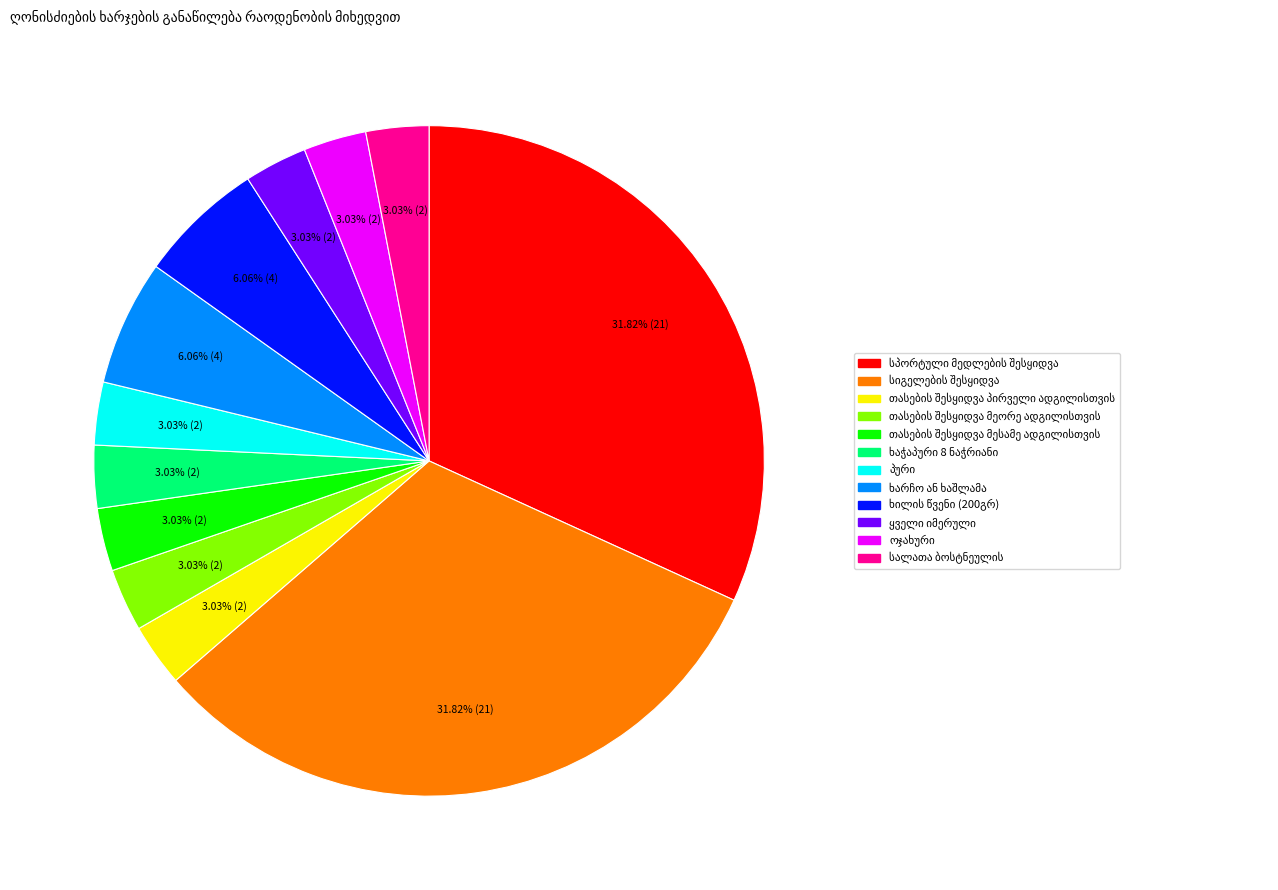

Does any single category account for the majority?

No